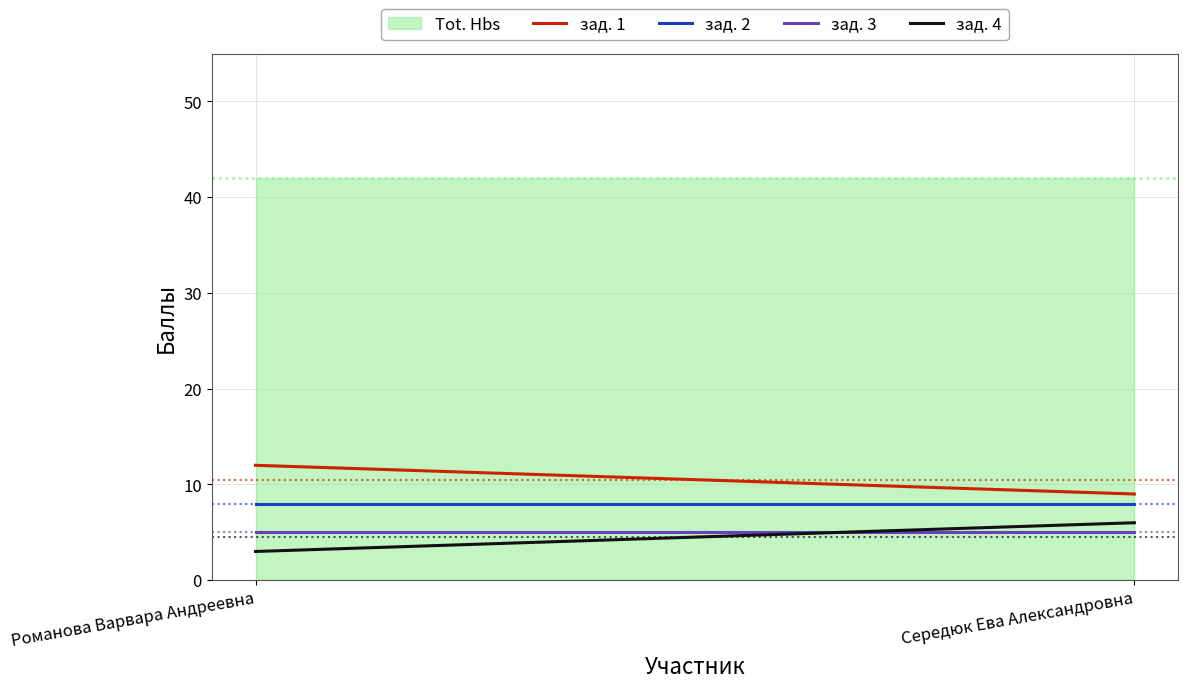

What is the sum of the зад. 1 values at Романова Варвара Андреевна and Середюк Ева Александровна?

21